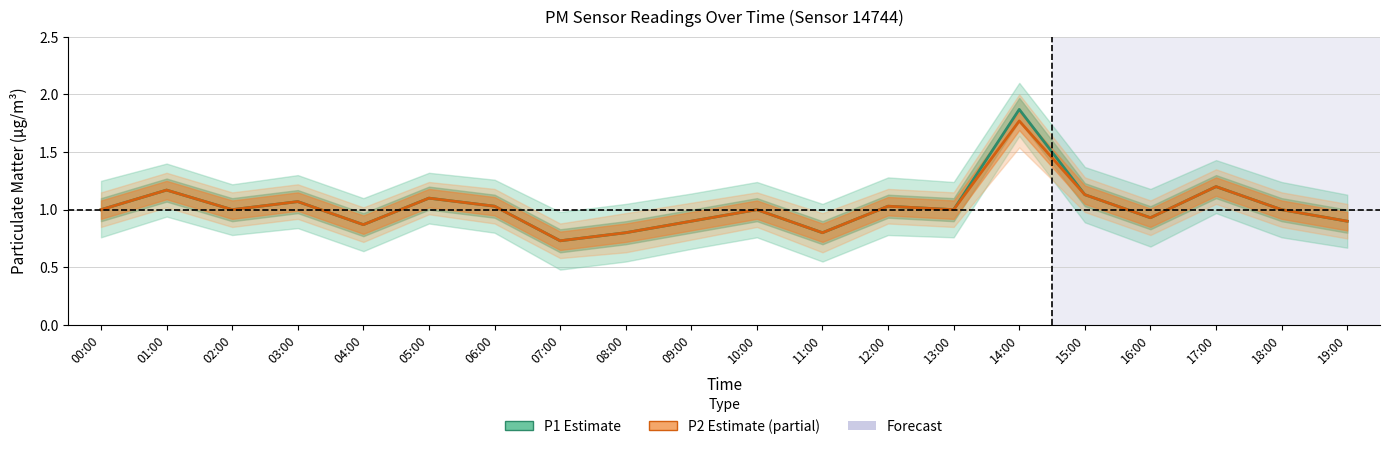

What is the average value of the P1 (Estimate) series?

1.0